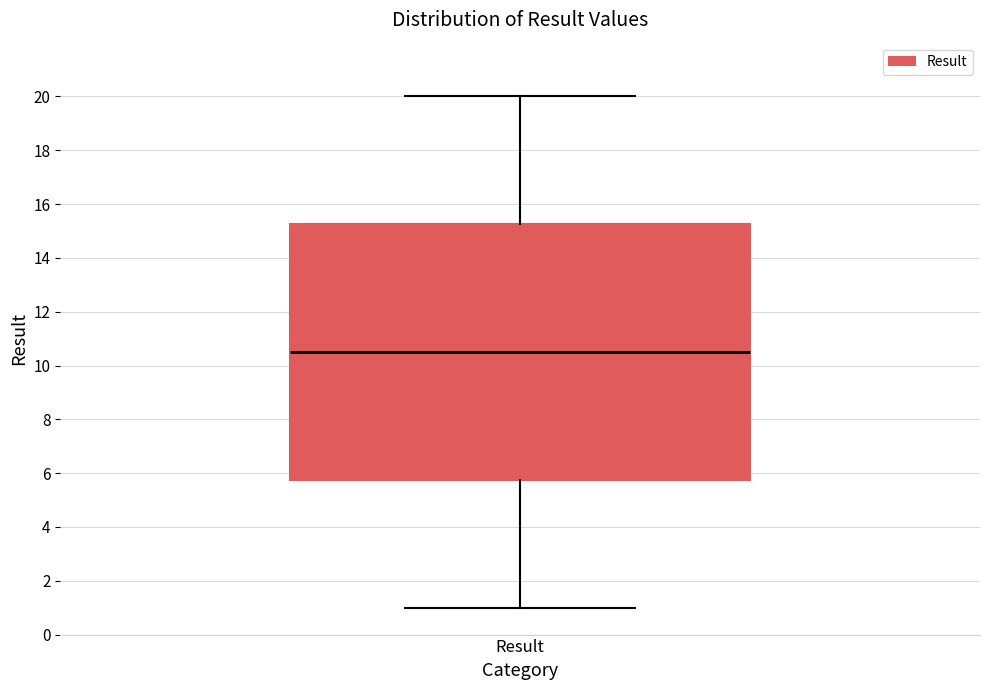

Read this box plot against the y-axis: the position of the median line, the range covered by the box, and the ends of both whiskers. The values are not printed on the chart, so give them approximately, as read against the axis.

median 10.6, box 5.8 to 15.2, whiskers 1.0 to 20.0